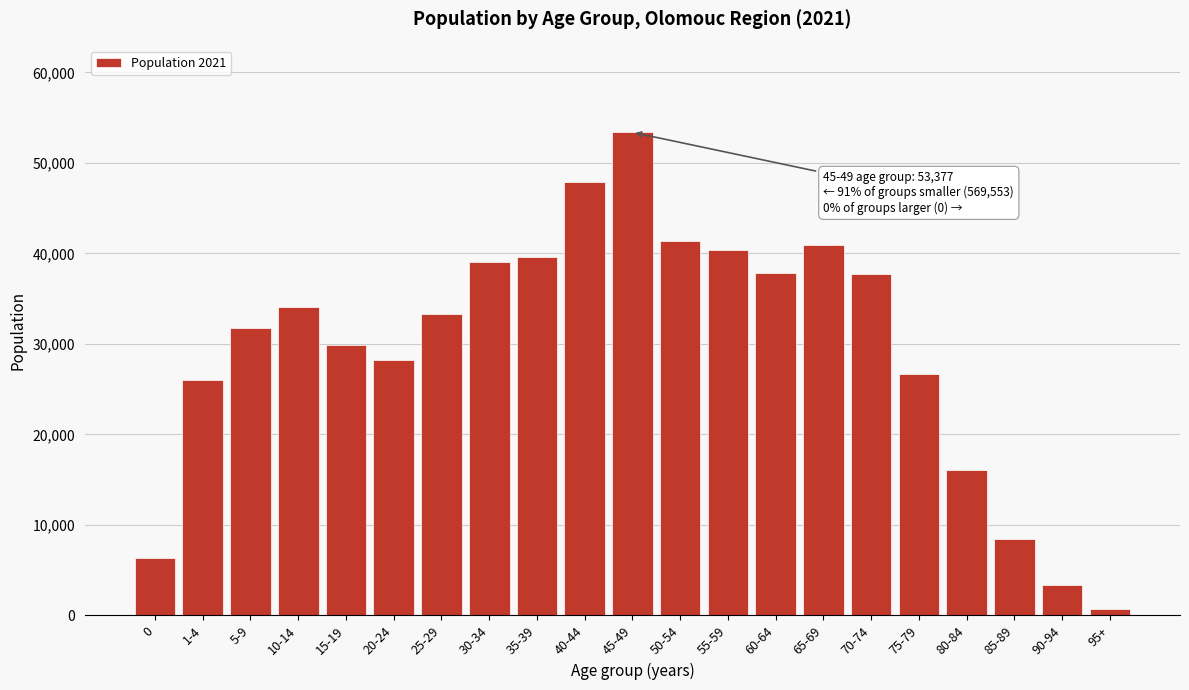

Which category has the lowest value across all series?

95+